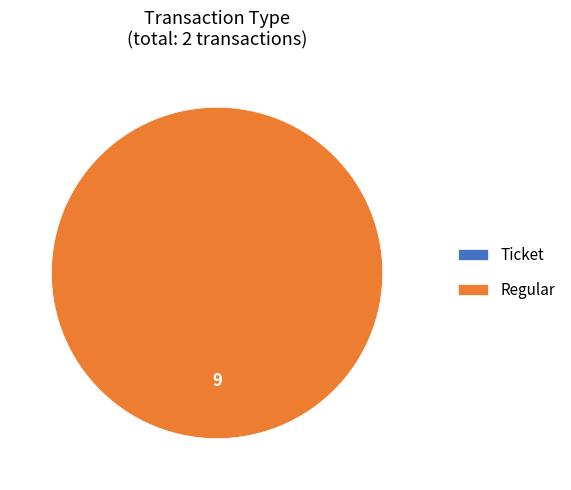

Is it true that Regular is 99% of the pie?

False